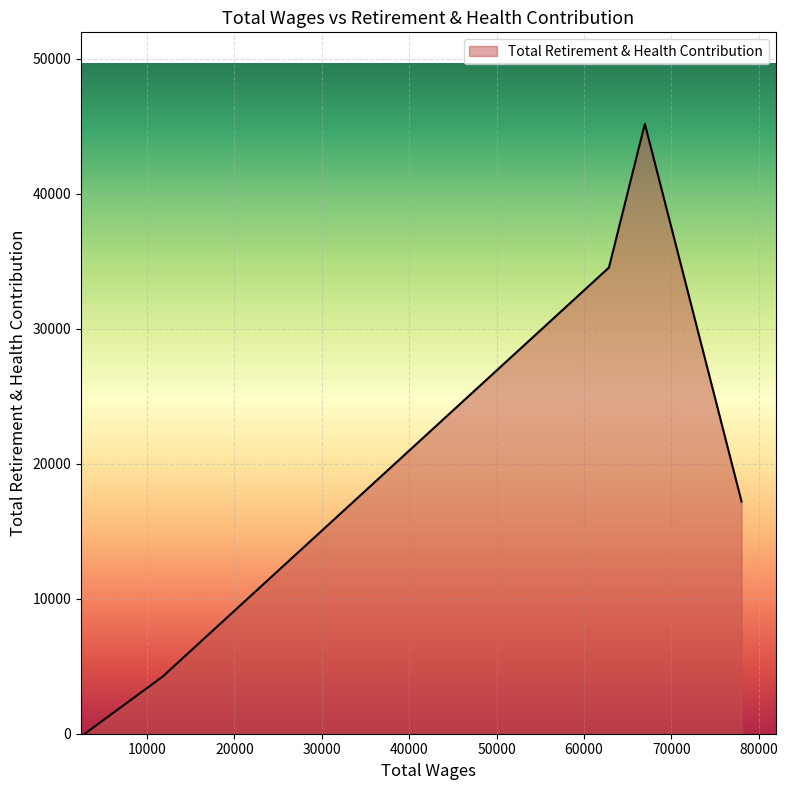

True or false: the data has more than 1 interior local peaks.

False